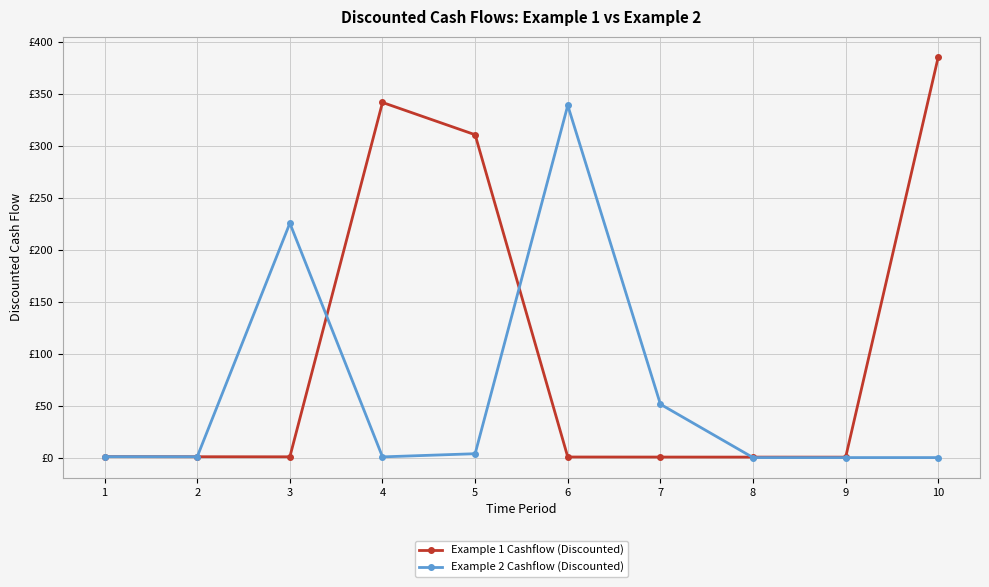

Reading left to right, list all the values displayed in this chart.

Example 1 Cashflow (Discounted): 0.9	0.8	0.8	341.5	310.5	0.6	0.5	0.5	0.4	385.5
Example 2 Cashflow (Discounted): 0.9	0.8	225.4	0.7	3.7	338.7	51.3	0.0	0.0	0.0